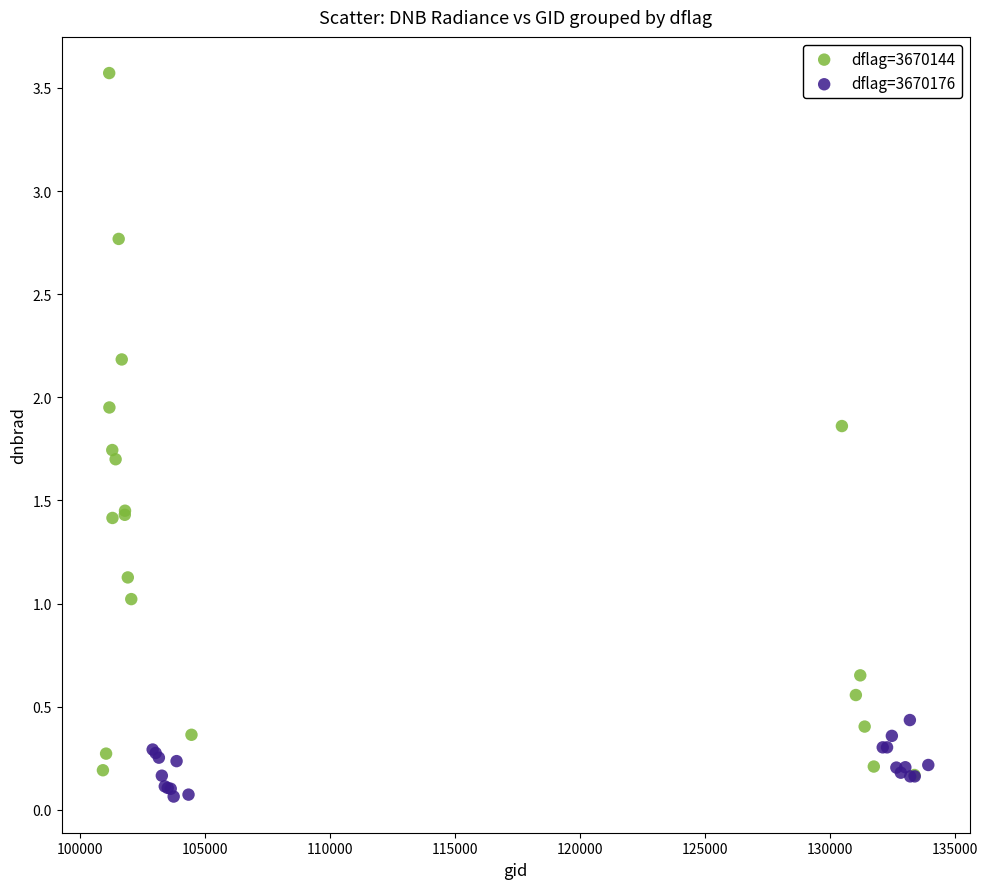

Which series has the widest spread of Y values?

dflag=3670144